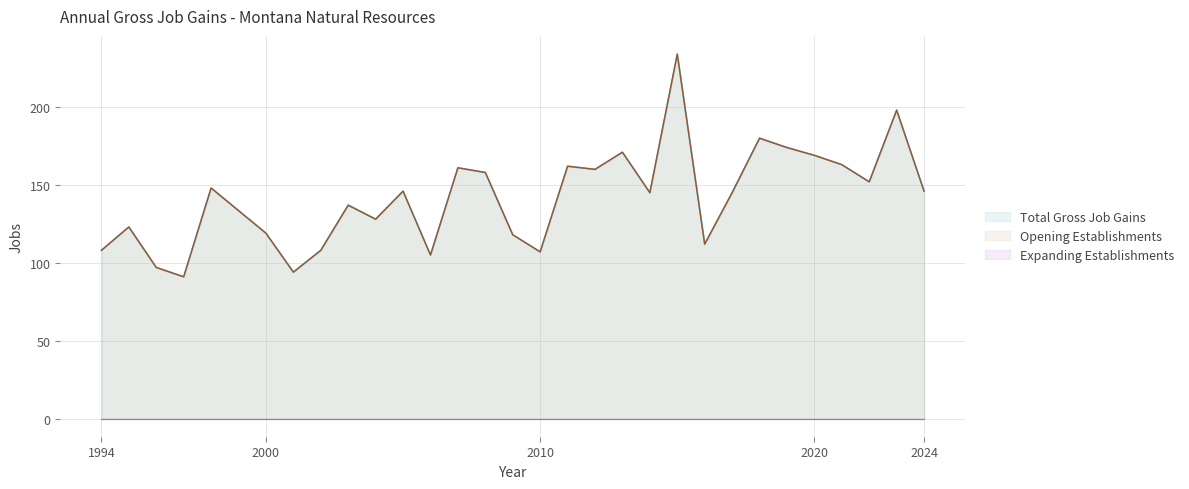

What is the sum of the Opening Establishments values at 1998 and 2003?

285